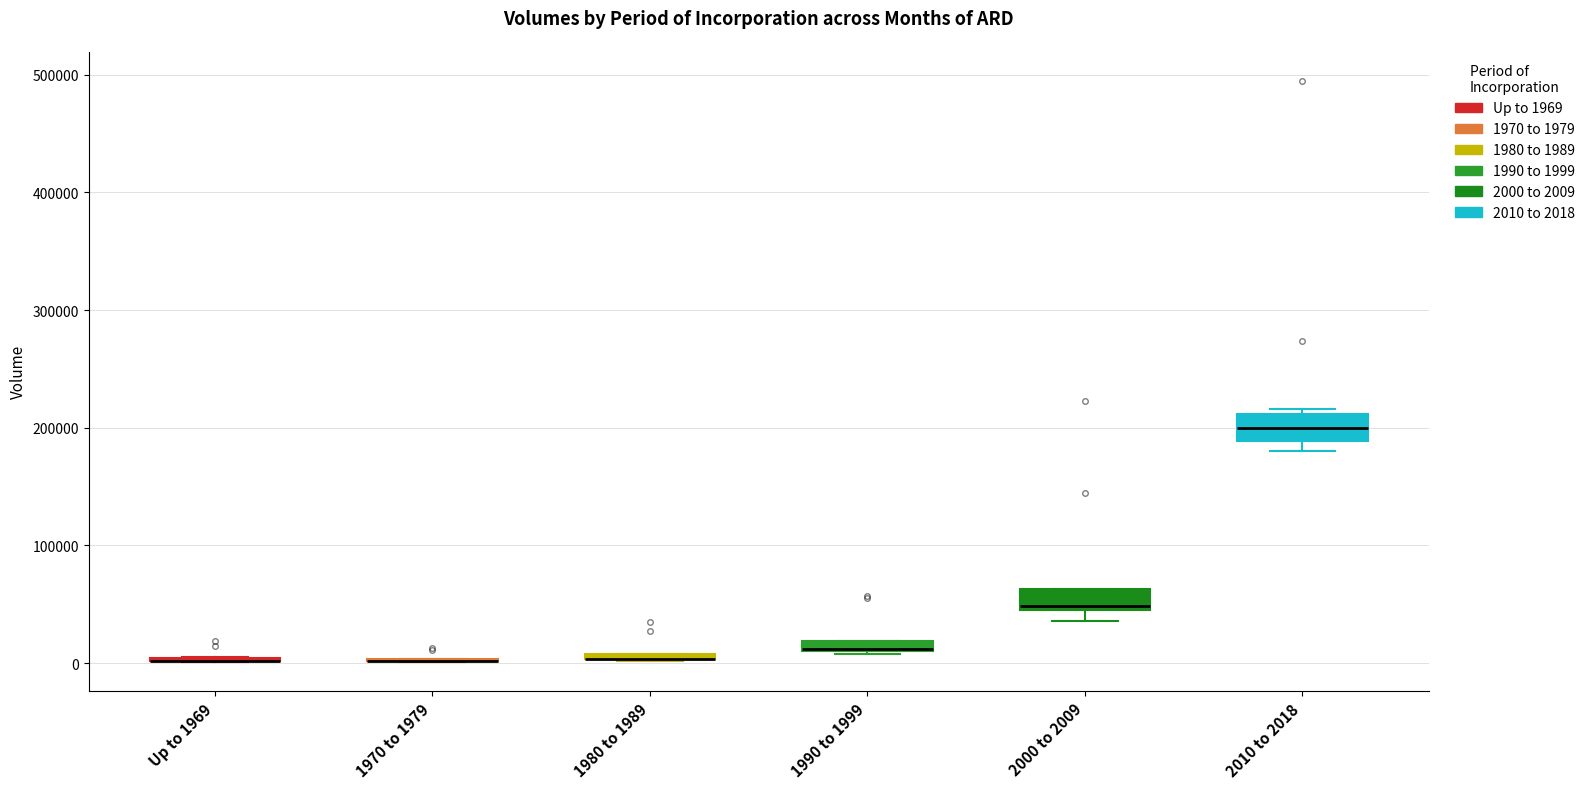

Where is the upper edge of the box for 2000 to 2009 on the y-axis? The values are not printed on the chart, so give them approximately, as read against the axis.

60000